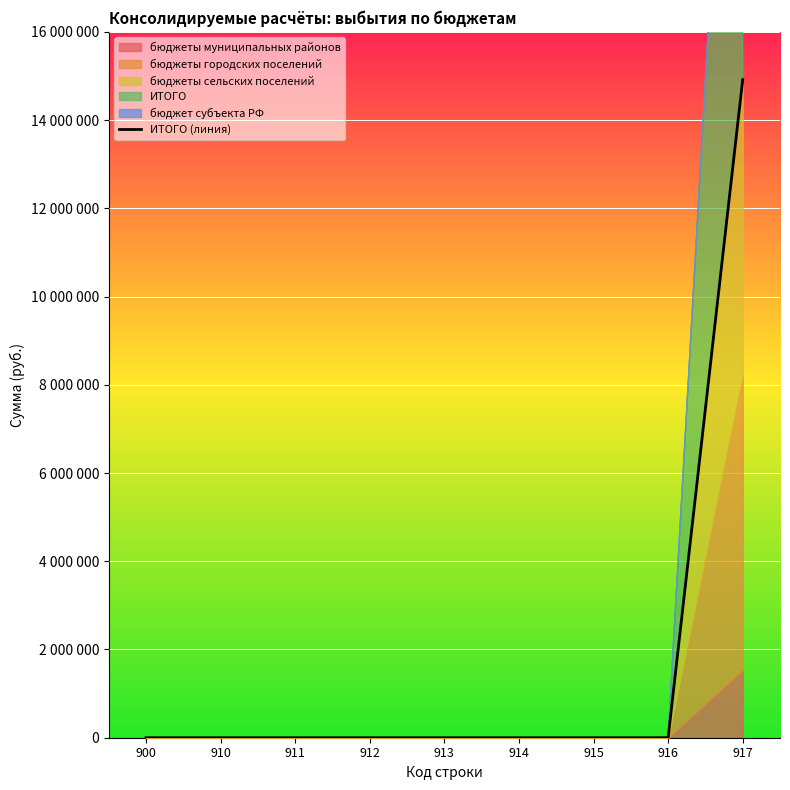

True or false: the data shows 0.0 at 911.

True